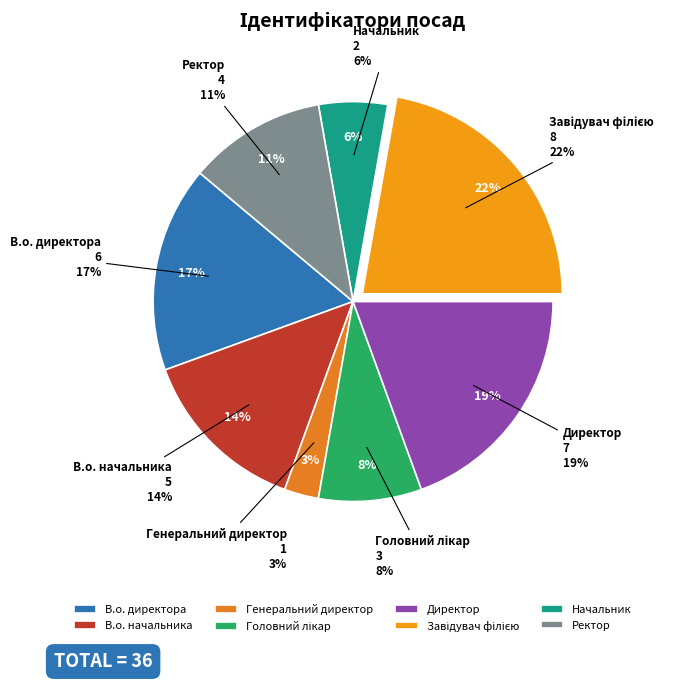

How many slices are in this pie chart?

8